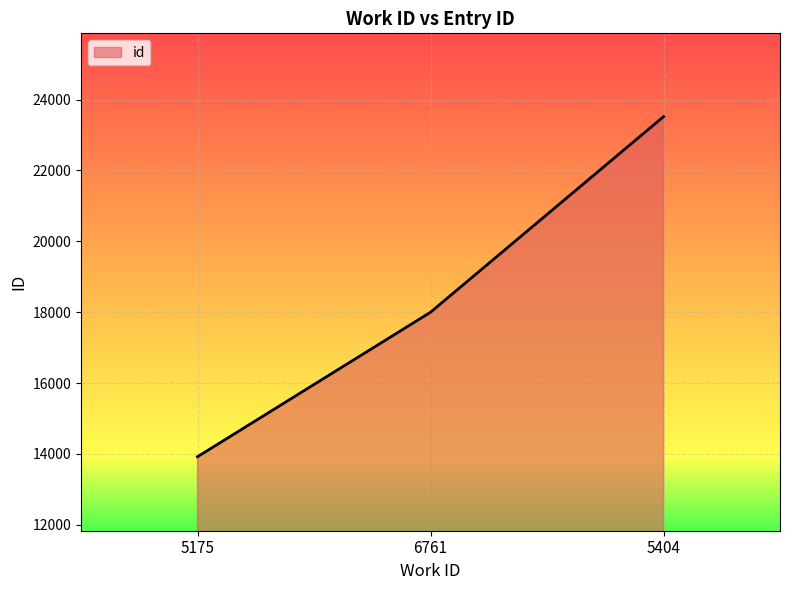

Approximately how many times larger is the value at 6761 compared to 5404?

0.8